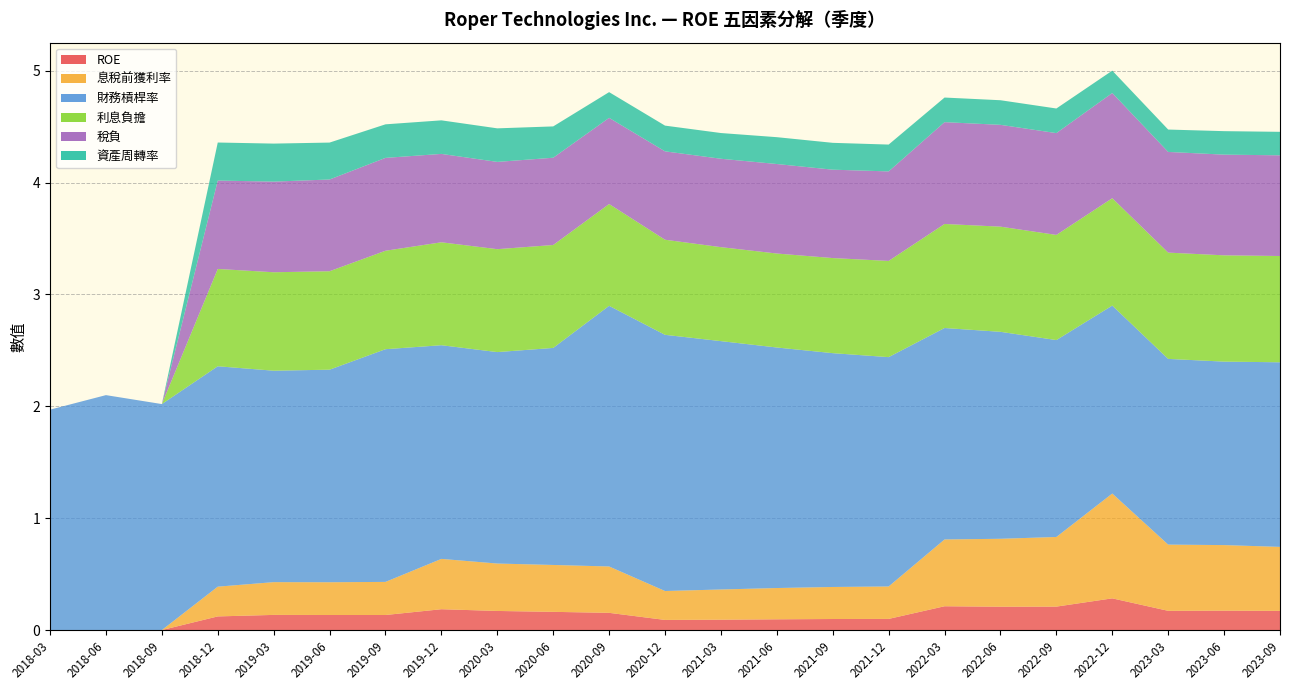

Reading left to right, transcribe all the data shown in this chart.

ROE: 0.0	0.0	0.0	0.1	0.1	0.1	0.1	0.2	0.2	0.2	0.2	0.1	0.1	0.1	0.1	0.1	0.2	0.2	0.2	0.3	0.2	0.2	0.2
息稅前獲利率: 0.0	0.0	0.0	0.3	0.3	0.3	0.3	0.4	0.4	0.4	0.4	0.3	0.3	0.3	0.3	0.3	0.6	0.6	0.6	0.9	0.6	0.6	0.6
財務槓桿率: 2.0	2.1	2.0	2.0	1.9	1.9	2.1	1.9	1.9	1.9	2.3	2.3	2.2	2.1	2.1	2.0	1.9	1.9	1.8	1.7	1.7	1.6	1.6
利息負擔: 0.0	0.0	0.0	0.9	0.9	0.9	0.9	0.9	0.9	0.9	0.9	0.8	0.8	0.8	0.8	0.9	0.9	0.9	0.9	1.0	0.9	0.9	0.9
稅負: 0.0	0.0	0.0	0.8	0.8	0.8	0.8	0.8	0.8	0.8	0.8	0.8	0.8	0.8	0.8	0.8	0.9	0.9	0.9	0.9	0.9	0.9	0.9
資產周轉率: 0.0	0.0	0.0	0.3	0.3	0.3	0.3	0.3	0.3	0.3	0.2	0.2	0.2	0.2	0.2	0.2	0.2	0.2	0.2	0.2	0.2	0.2	0.2